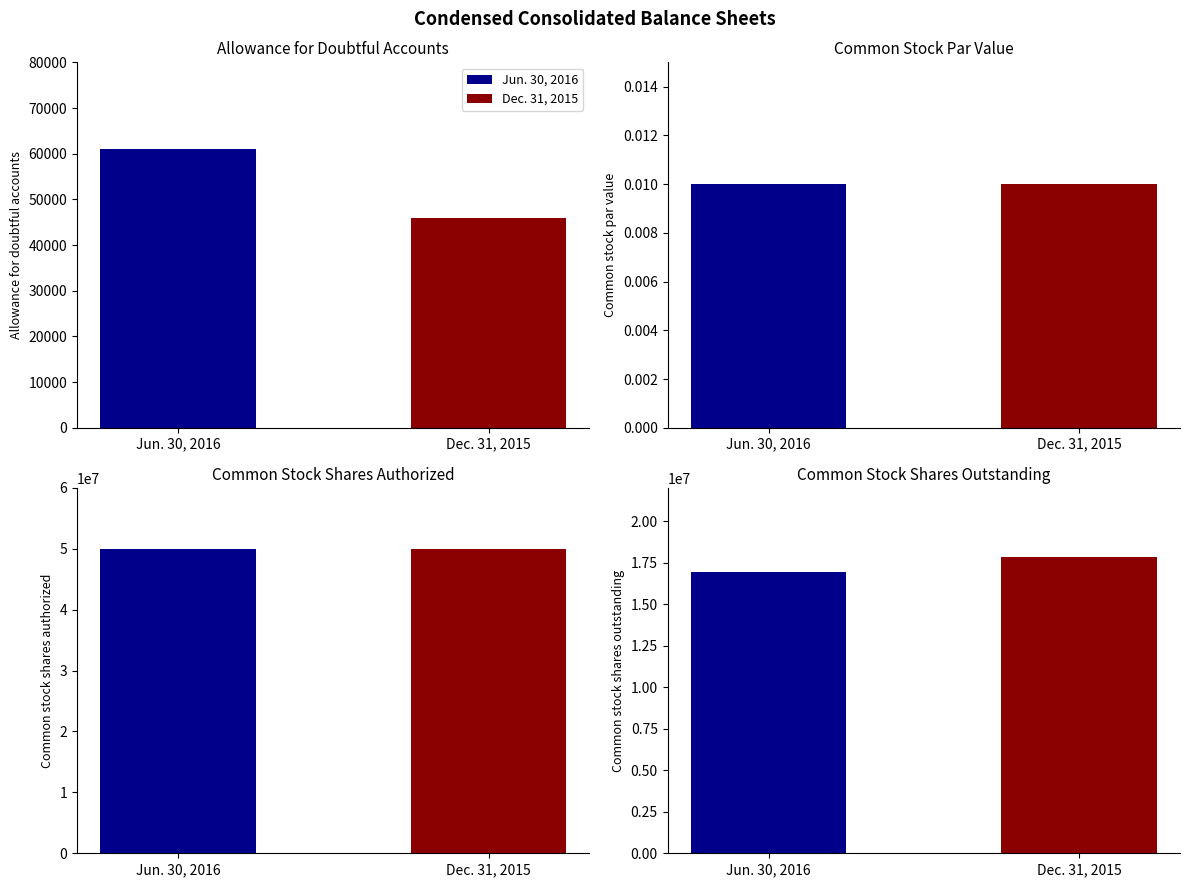

Rank the series at Allowance for
doubtful accounts from highest to lowest value.

Jun. 30, 2016, Dec. 31, 2015